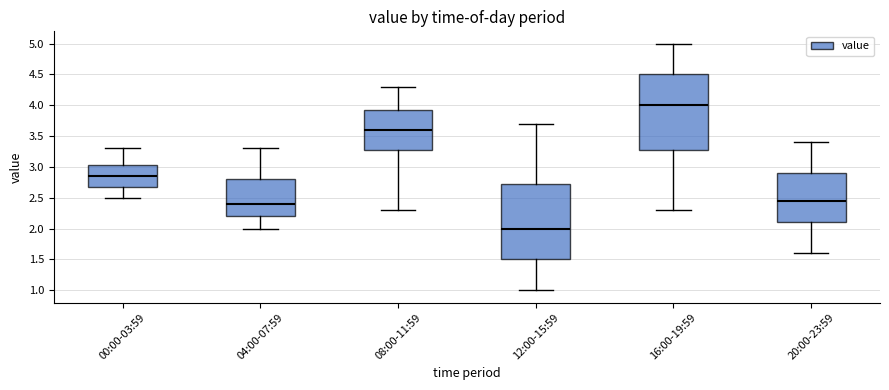

Reading left to right, read every box against the y-axis: the position of its median line, the range the box covers, and the ends of its whiskers. The values are not printed on the chart, so give them approximately, as read against the axis.

00:00-03:59: median 2.85, box 2.70 to 3.05, whiskers 2.50 to 3.30
04:00-07:59: median 2.40, box 2.20 to 2.80, whiskers 2.00 to 3.30
08:00-11:59: median 3.60, box 3.30 to 3.95, whiskers 2.30 to 4.30
12:00-15:59: median 2.00, box 1.50 to 2.75, whiskers 1.00 to 3.70
16:00-19:59: median 4.00, box 3.30 to 4.50, whiskers 2.30 to 5.00
20:00-23:59: median 2.45, box 2.10 to 2.90, whiskers 1.60 to 3.40